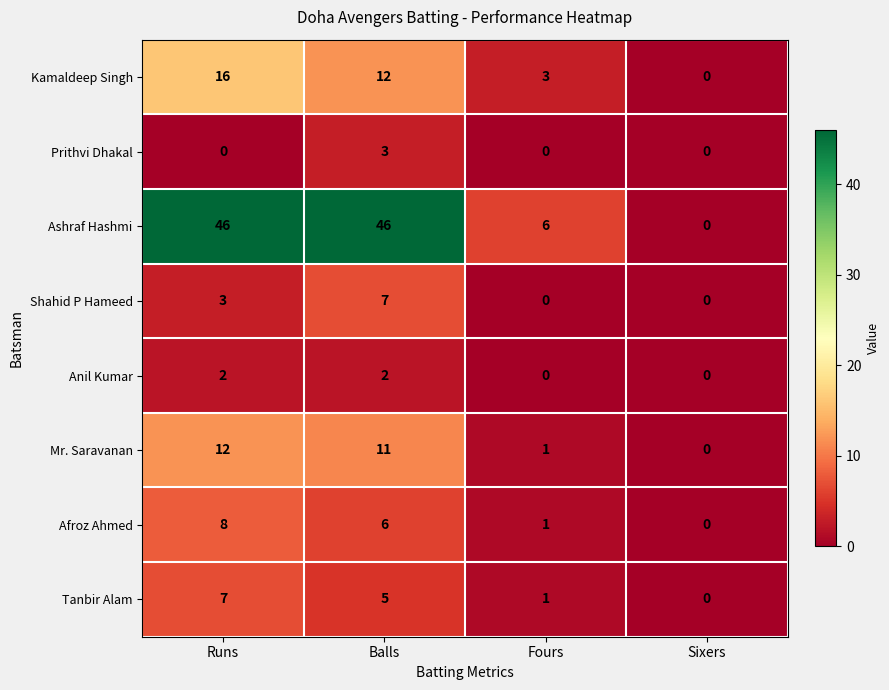

What is the difference between the second highest and minimum values in the Kamaldeep Singh series?

12